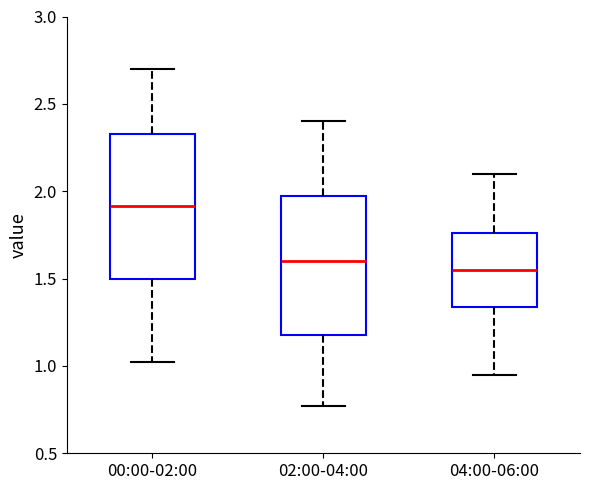

Where does the lower whisker of the box for 02:00-04:00 end on the y-axis? The values are not printed on the chart, so give them approximately, as read against the axis.

0.75